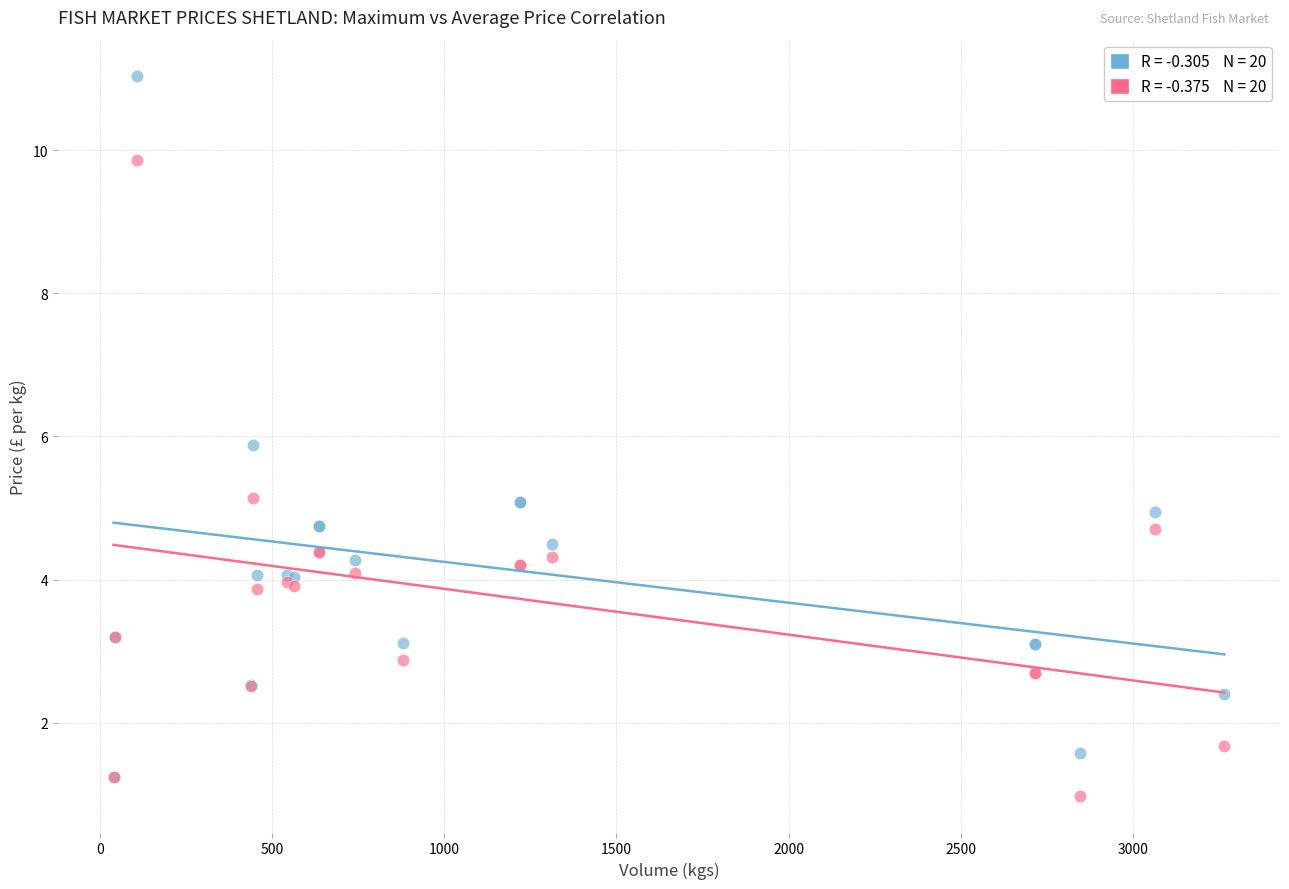

Across all series, what Y value is closest to 6?

5.9